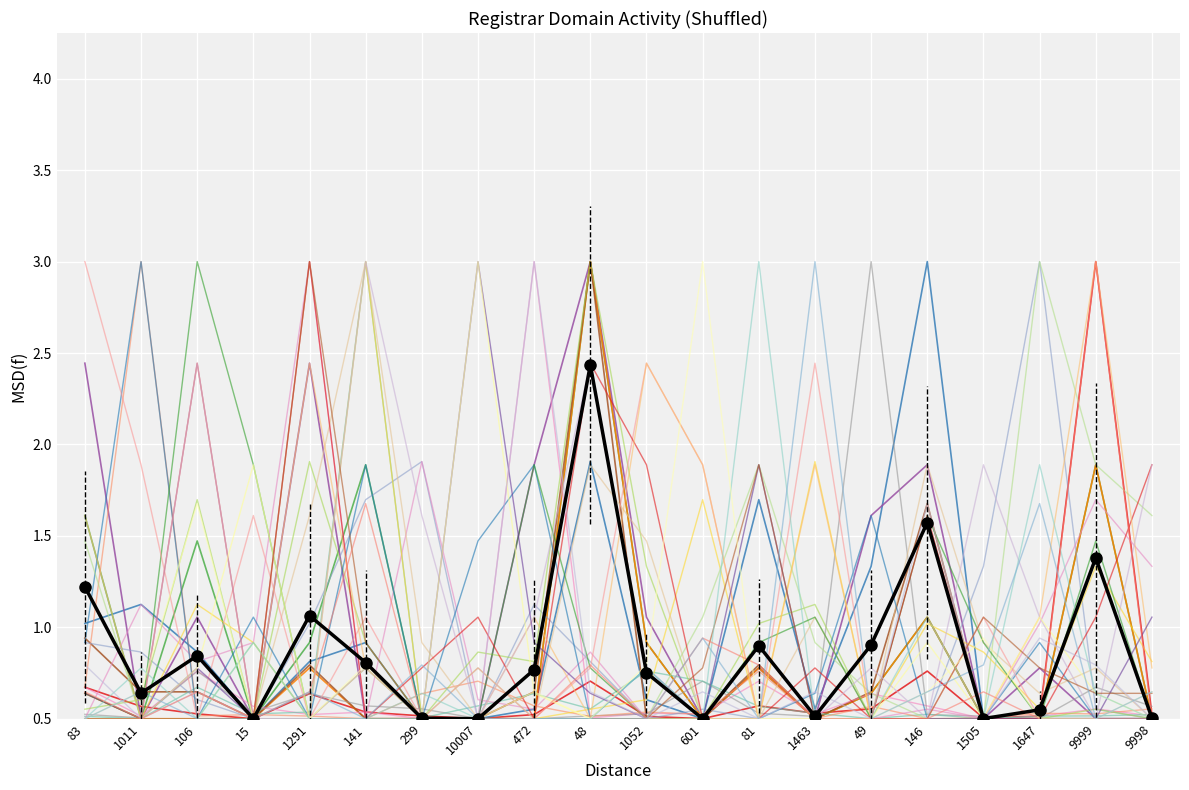

Is it true that attempted-adds equals 0.9 at 472?

False